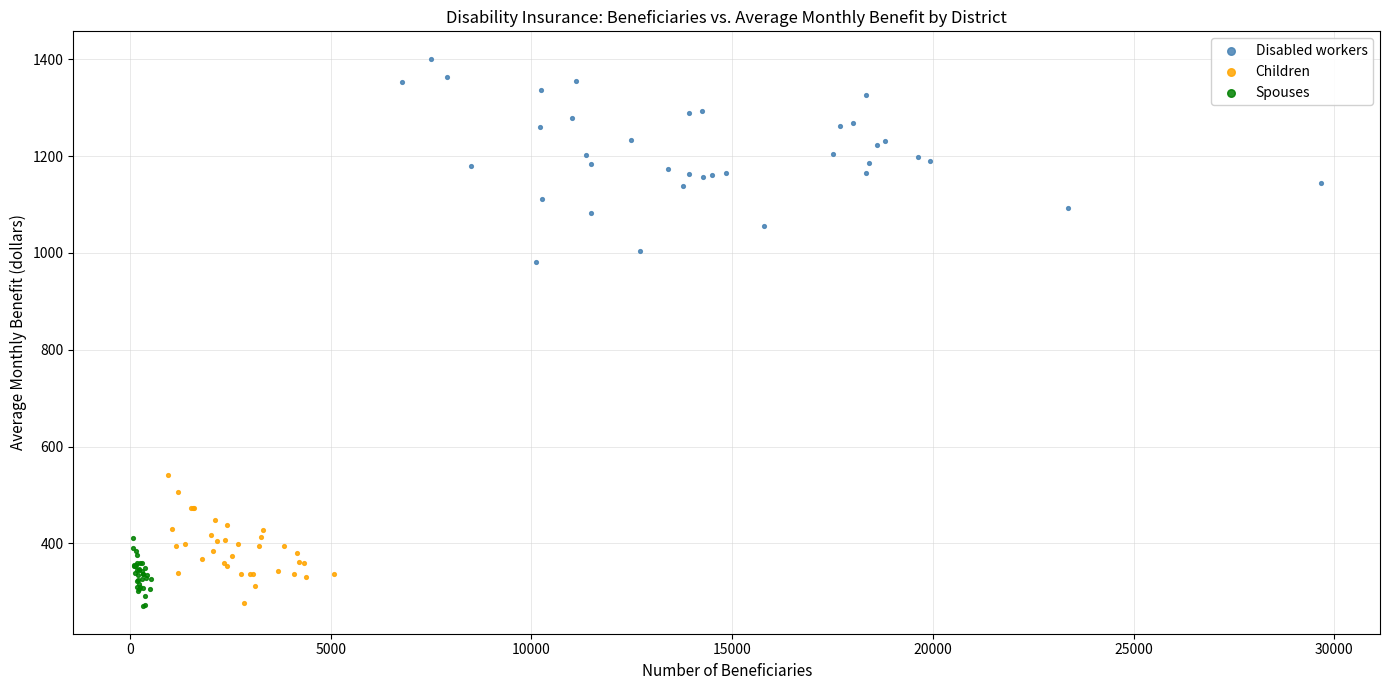

Which series has the largest Y range (max minus min)?

Disabled workers